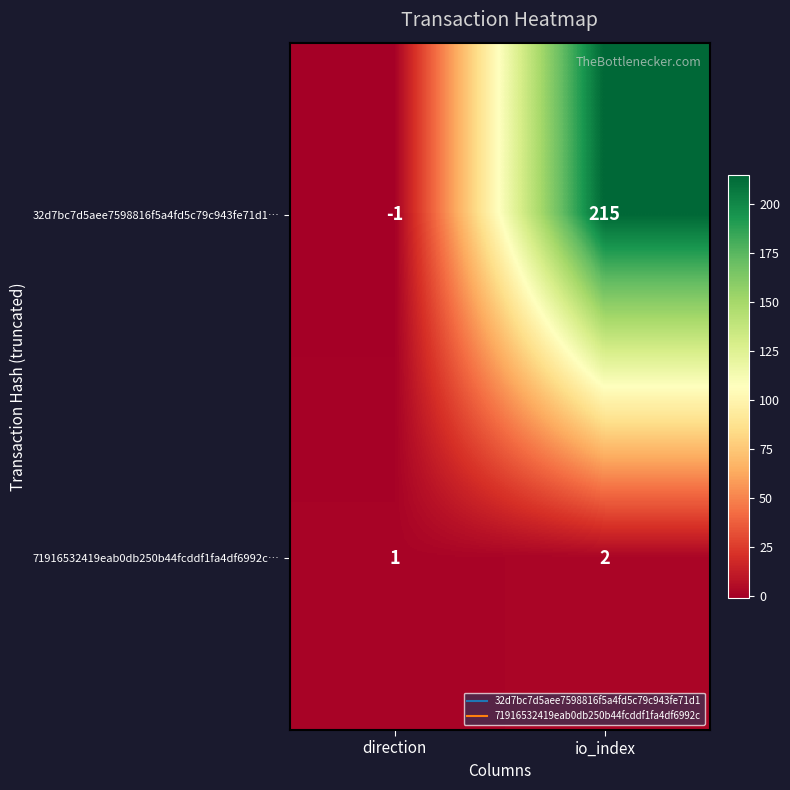

What is the sum of the 32d7bc7d5aee7598816f5a4fd5c79c943fe71d1… values at io_index and direction?

214